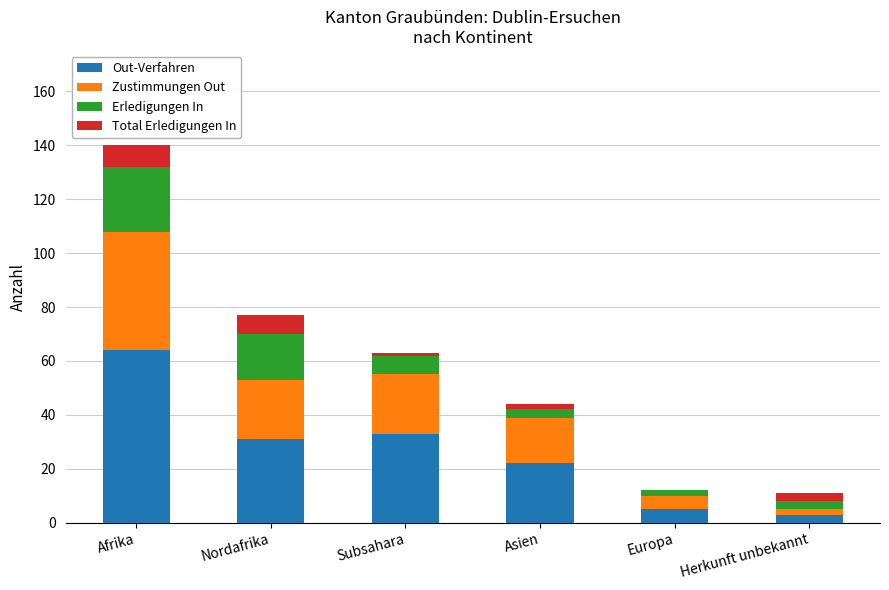

Reading right to left, transcribe the values for Out-Verfahren.

Herkunft unbekannt=3	Europa=5	Asien=22	Subsahara=33	Nordafrika=31	Afrika=64